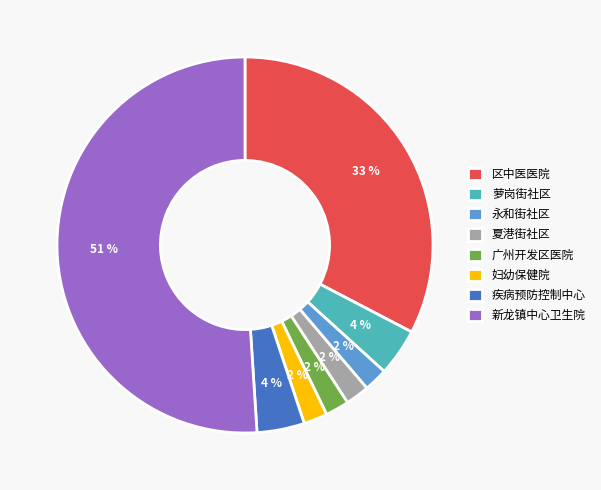

Do 萝岗街社区 and 夏港街社区 together represent more than half of the pie?

No